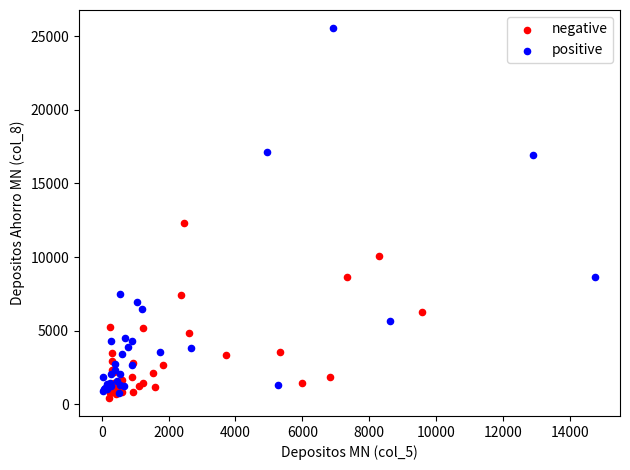

Which series reaches the maximum Y coordinate?

positive